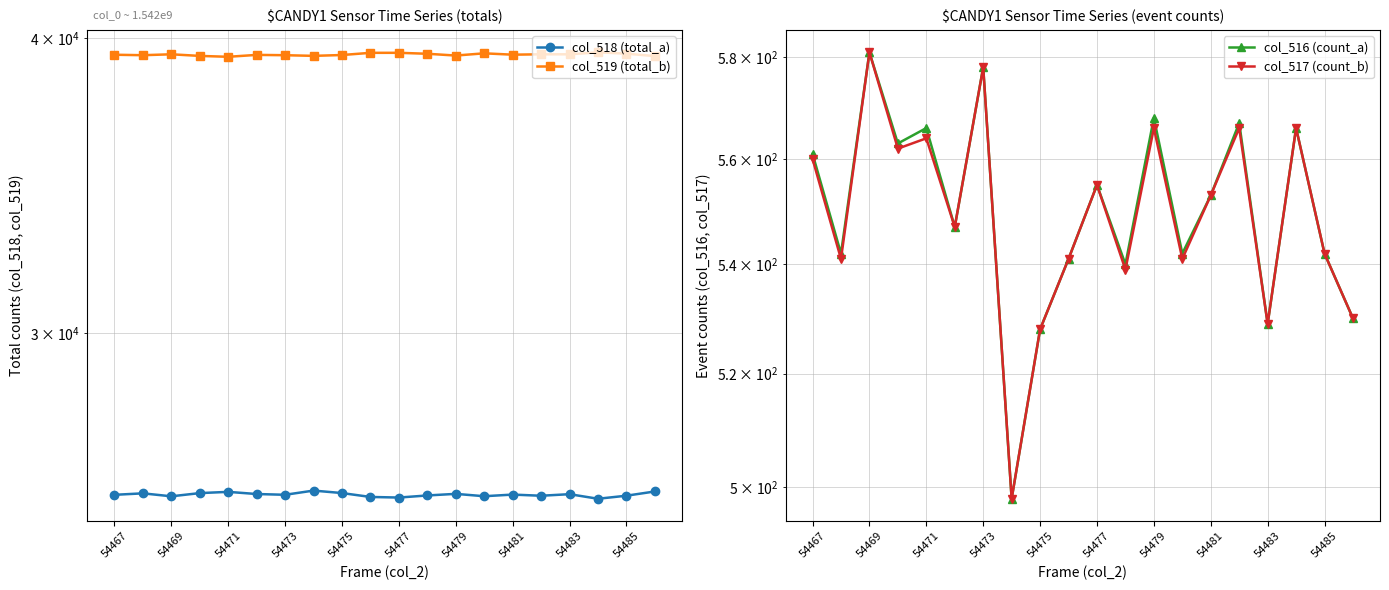

Reading left to right, list all the values displayed in this chart.

col_518 (total_a): 25629	25666	25592	25672	25703	25649	25630	25735	25673	25576	25561	25613	25653	25594	25635	25606	25645	25531	25607	25713
col_519 (total_b): 39345	39327	39362	39300	39266	39339	39327	39302	39334	39418	39419	39382	39314	39399	39347	39362	39361	39438	39386	39292
col_516 (count_a): 561	542	581	563	566	547	578	498	528	541	555	540	568	542	553	567	529	566	542	530
col_517 (count_b): 560	541	581	562	564	547	578	498	528	541	555	539	566	541	553	566	529	566	542	530